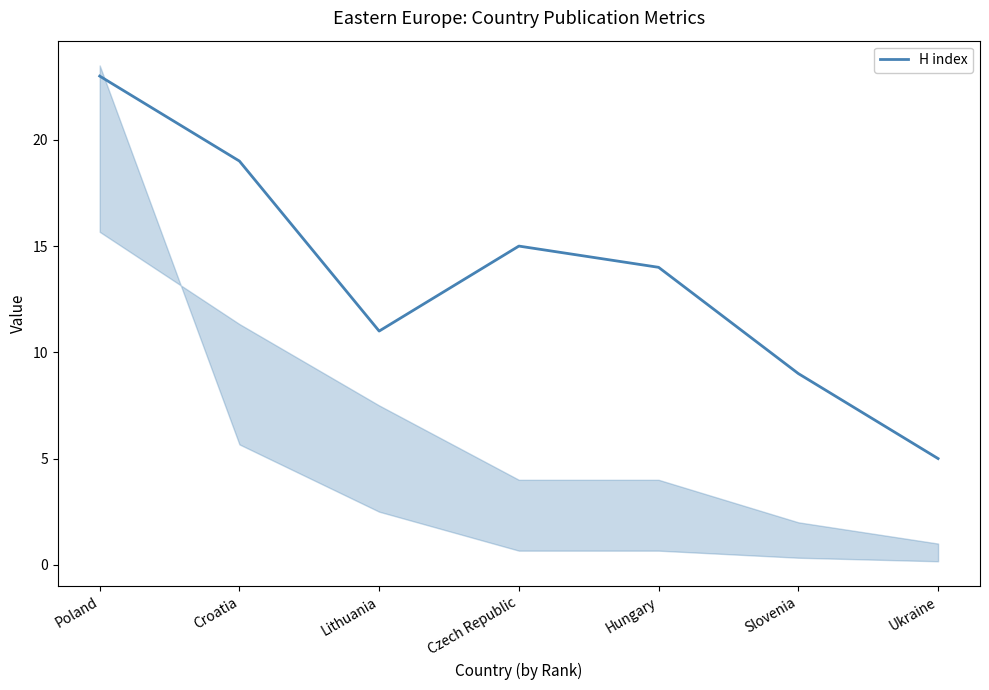

What is the label of the 3rd point from the right?

Hungary